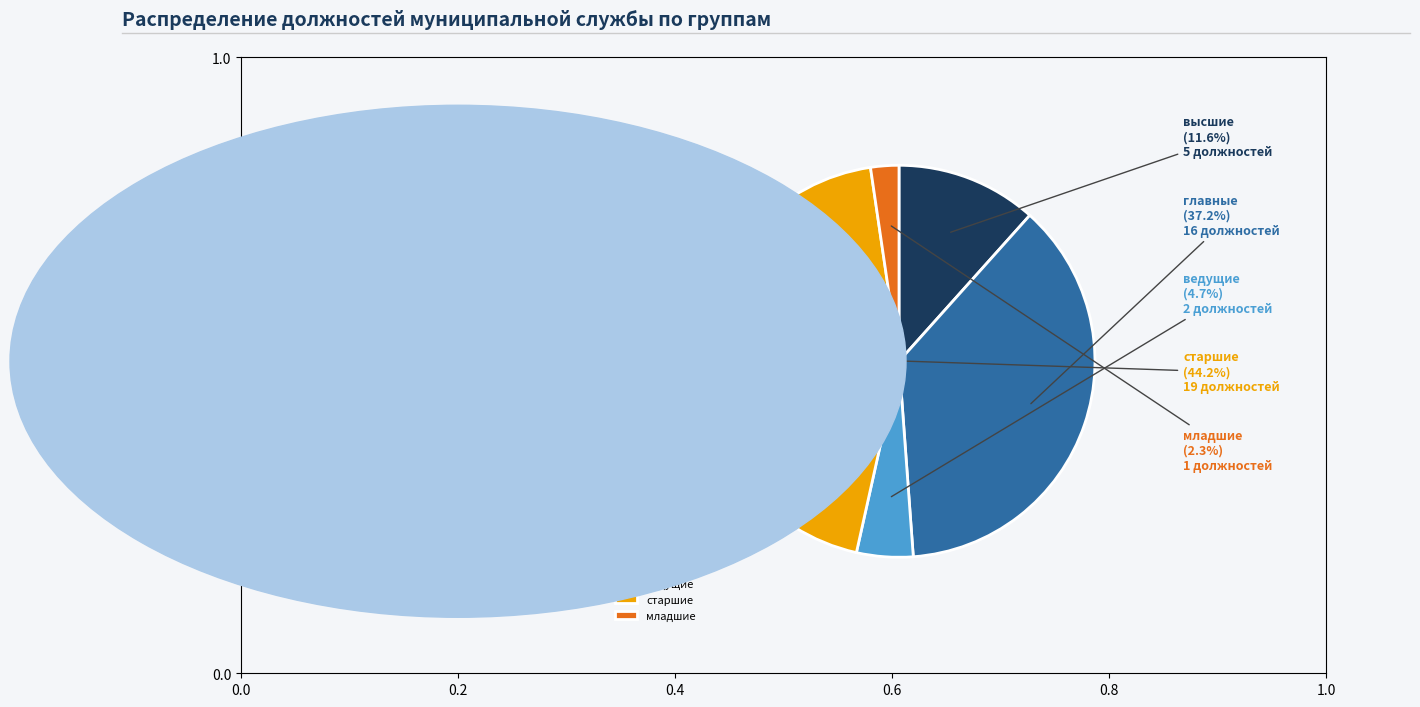

What is the smallest slice in the pie chart?

младшие